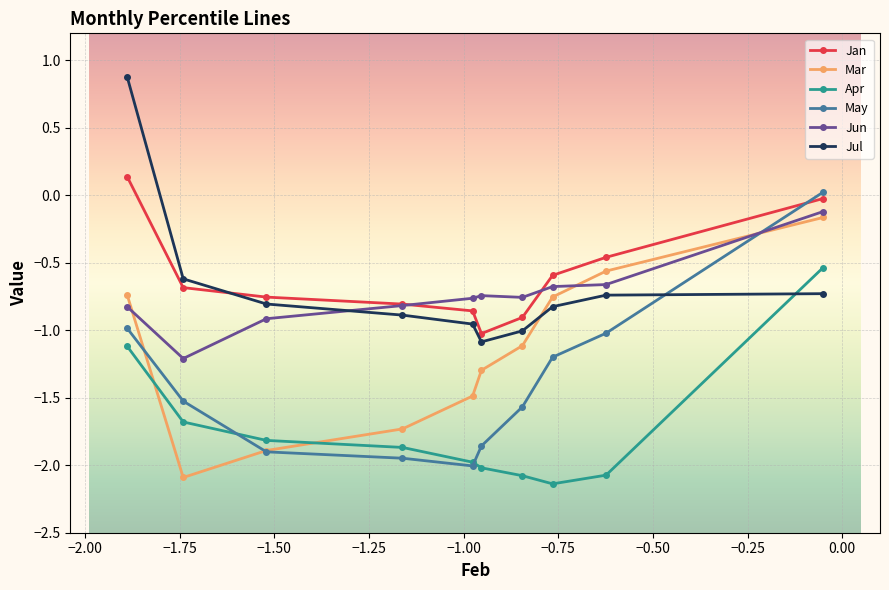

Which series has the largest total across all categories?

Jan